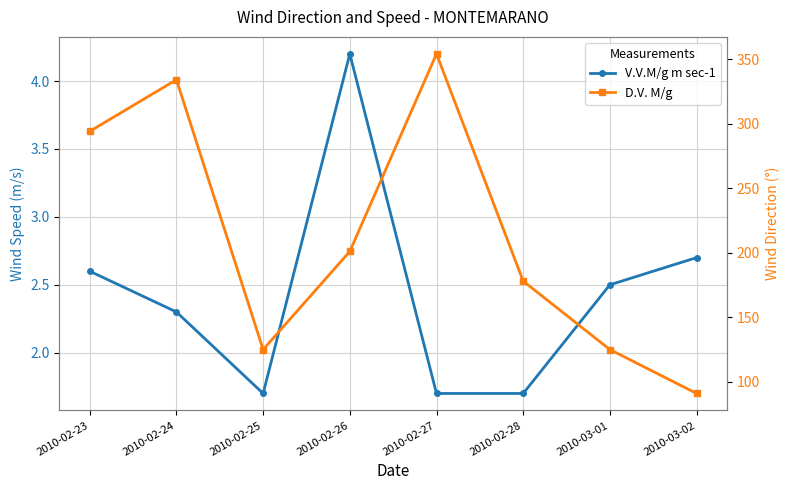

Rank the series at 2010-03-02 from lowest to highest value.

V.V.M/g m sec-1, D.V. M/g